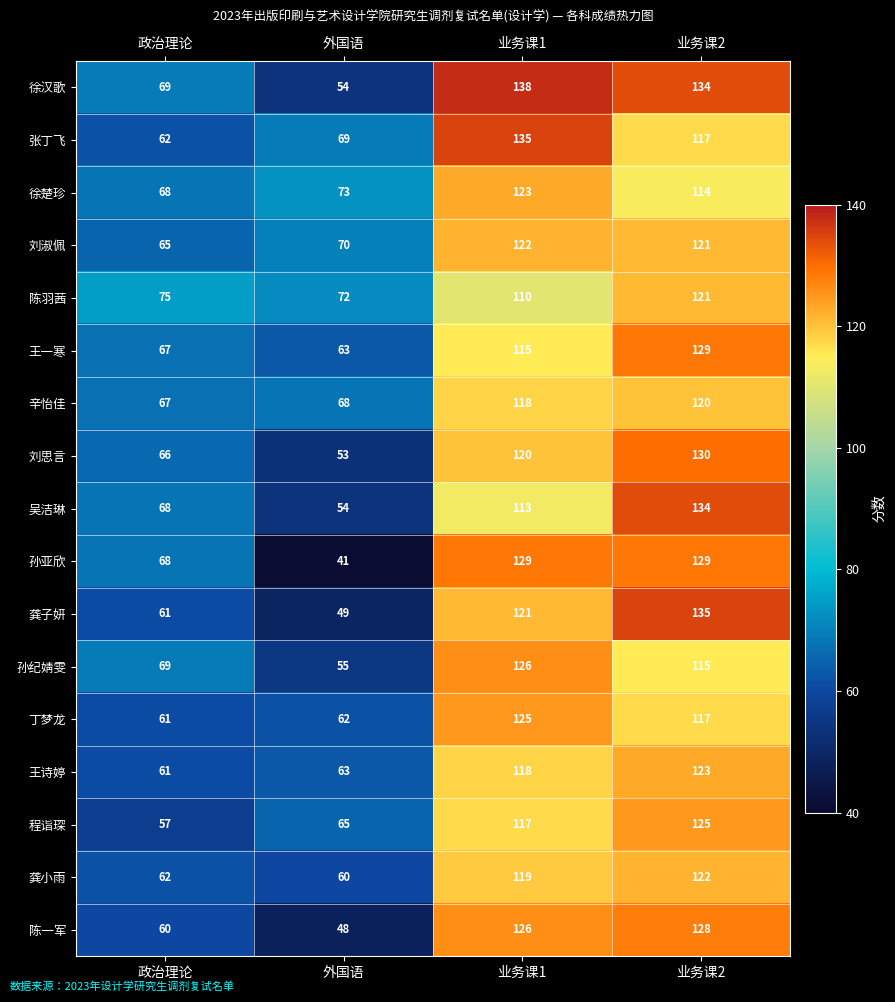

Which series has the largest range (max minus min)?

孙亚欣